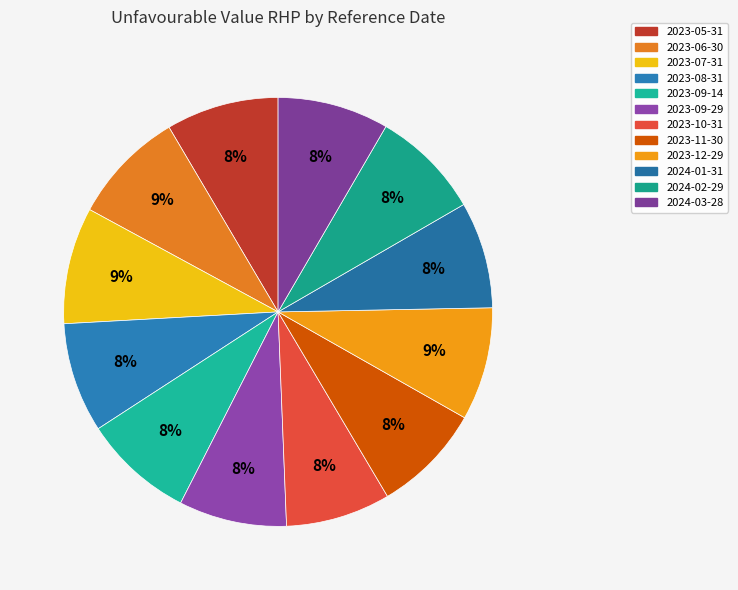

How many segments does this pie chart have?

12